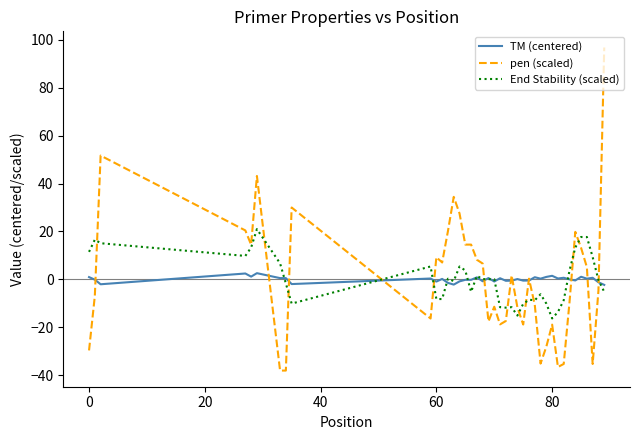

Which series has the largest range (max minus min)?

pen (scaled)